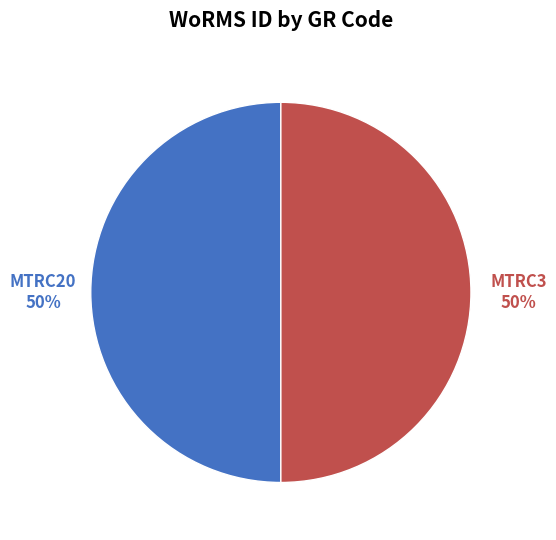

True or false: MTRC20 accounts for 61% of the total.

False